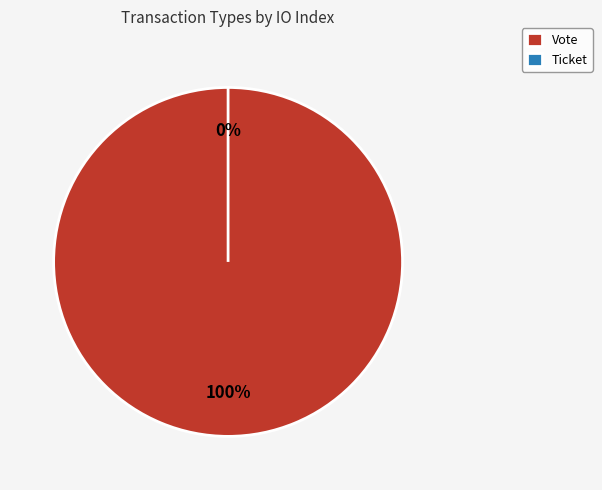

Is it true that Vote is 100% of the pie?

True